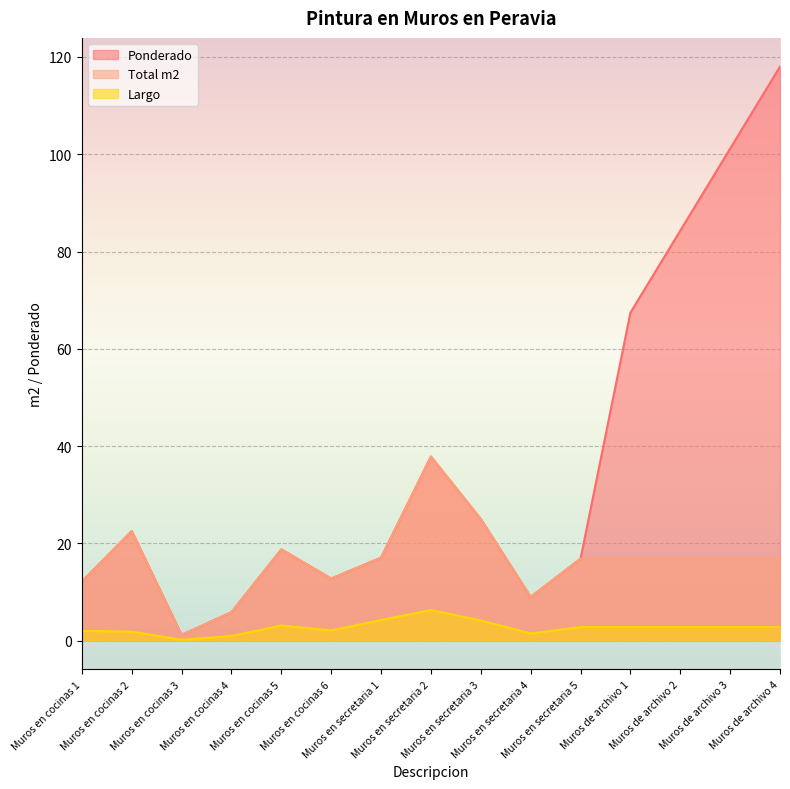

True or false: Total m2 and Ponderado cross at least once.

False